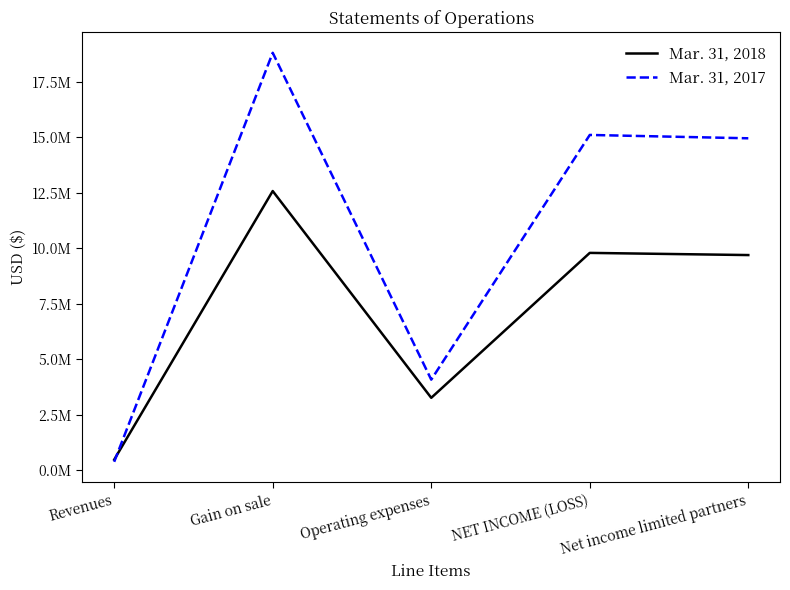

Where do Mar. 31, 2018 and Mar. 31, 2017 first cross each other?

Revenues and Gain on sale